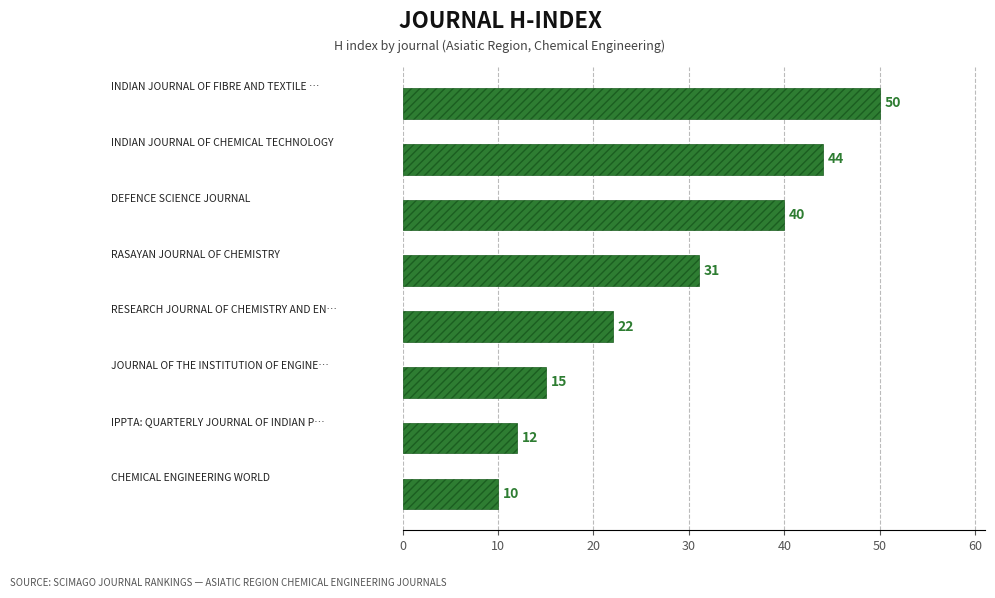

What is the difference between the maximum and second lowest values?

38